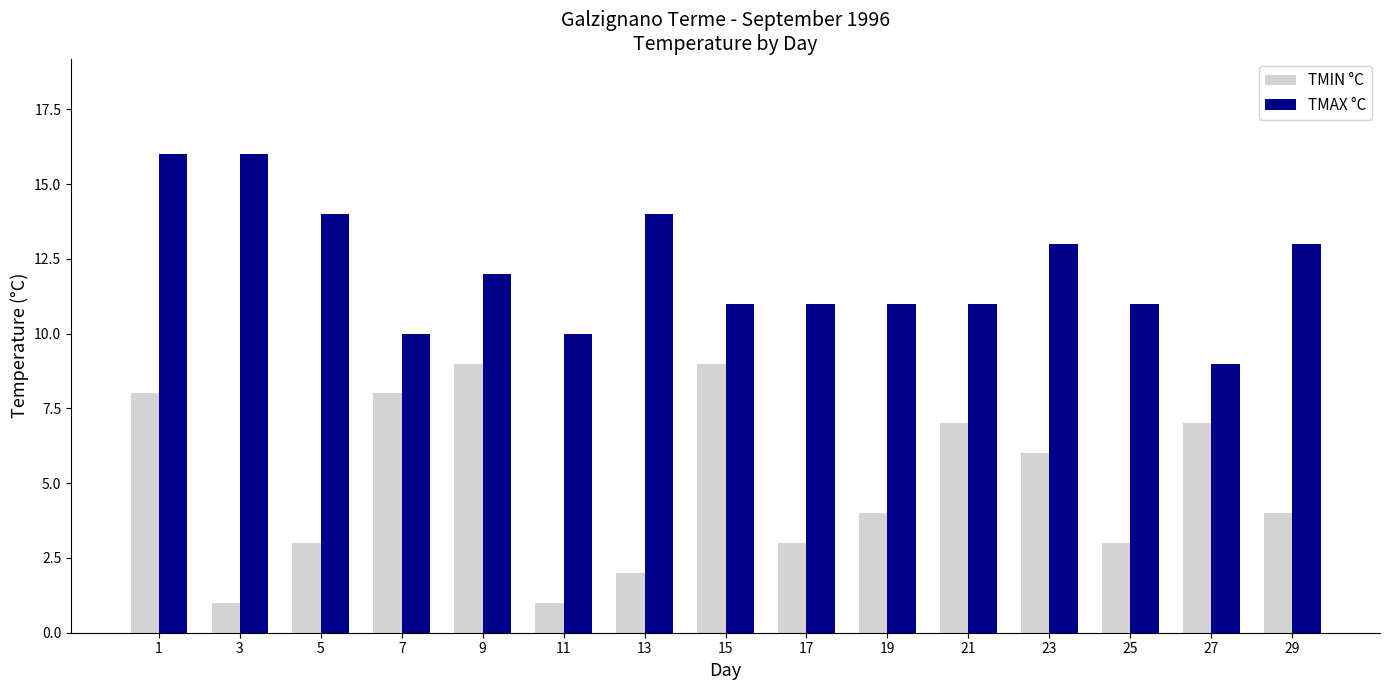

What is the highest value of the TMAX °C series?

16